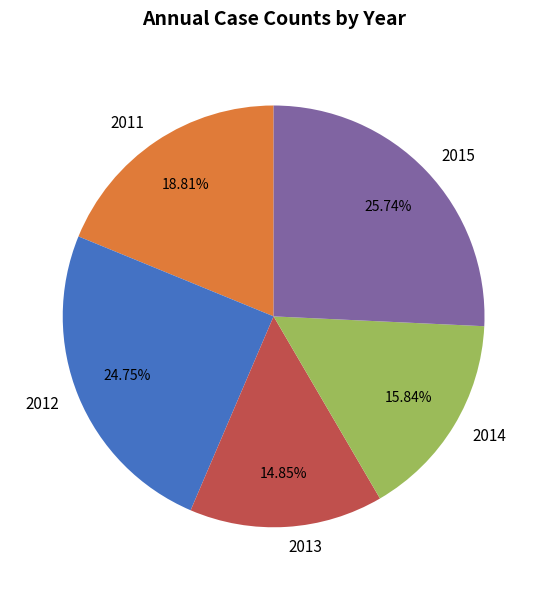

Does 2015 represent more than half of the total?

No